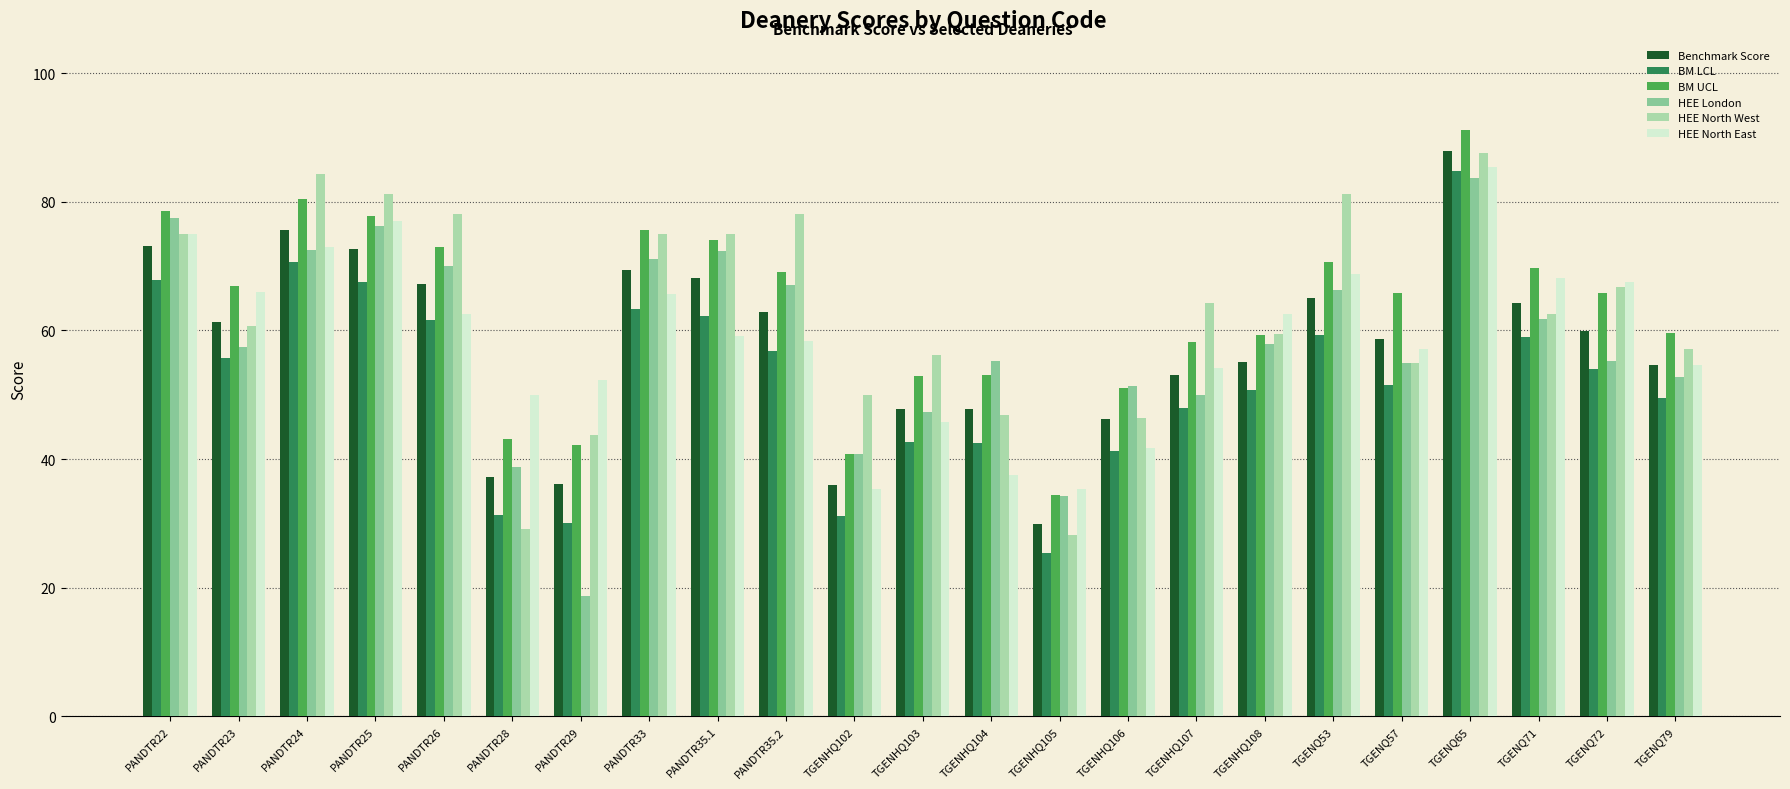

Is it true that Benchmark Score equals 74.5 at TGENHQ106?

False